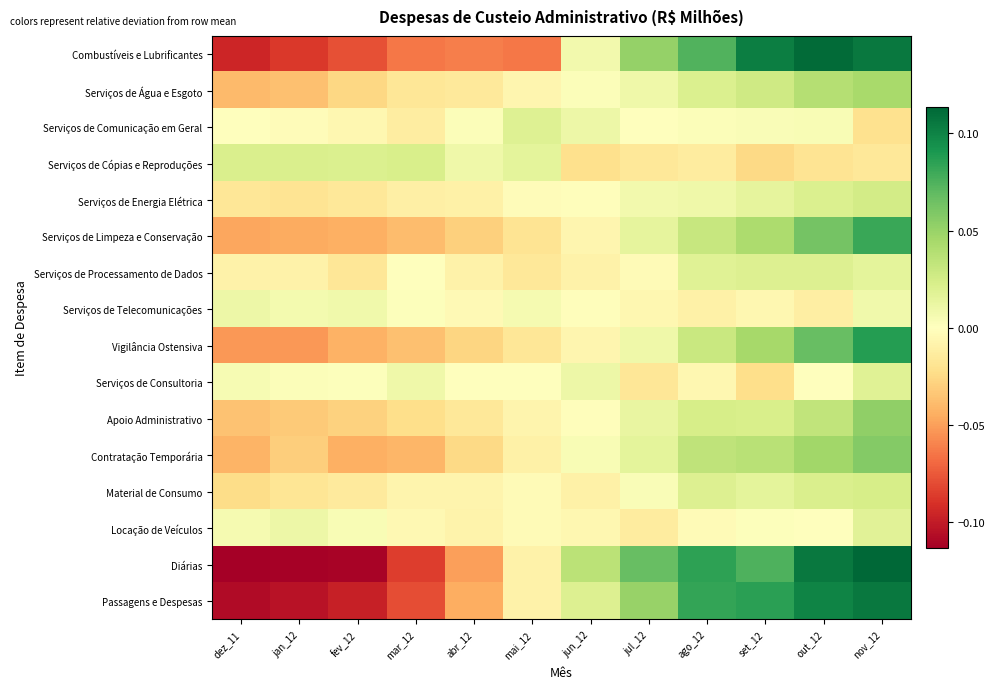

Which has a higher value, jan_12 or abr_12?

abr_12